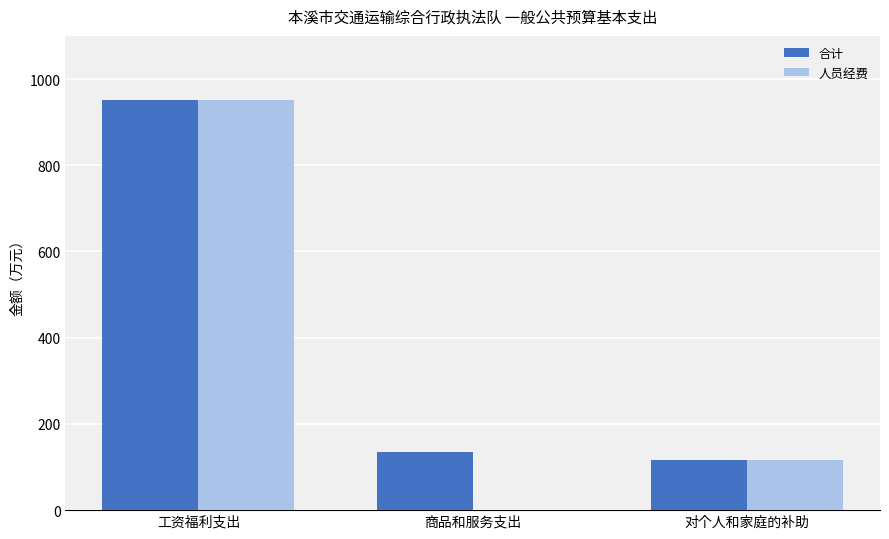

How many data points does each series have?

3